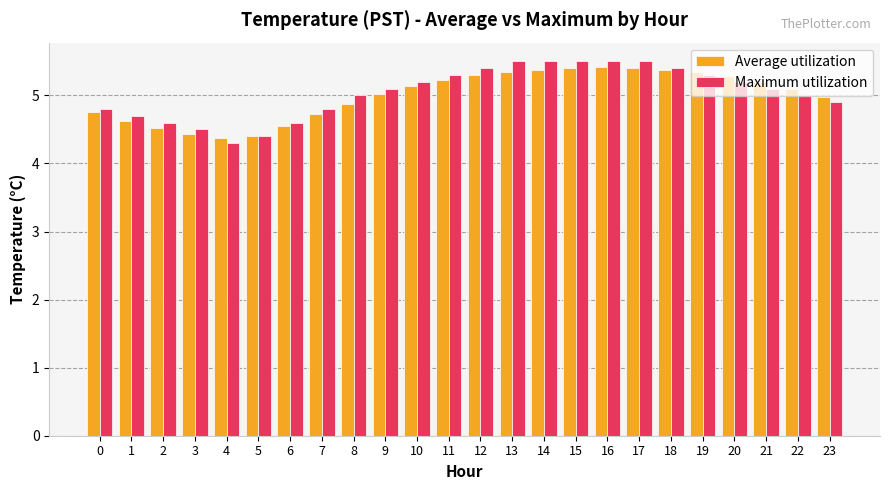

What is the approximate value of Average utilization at 21?

5.2